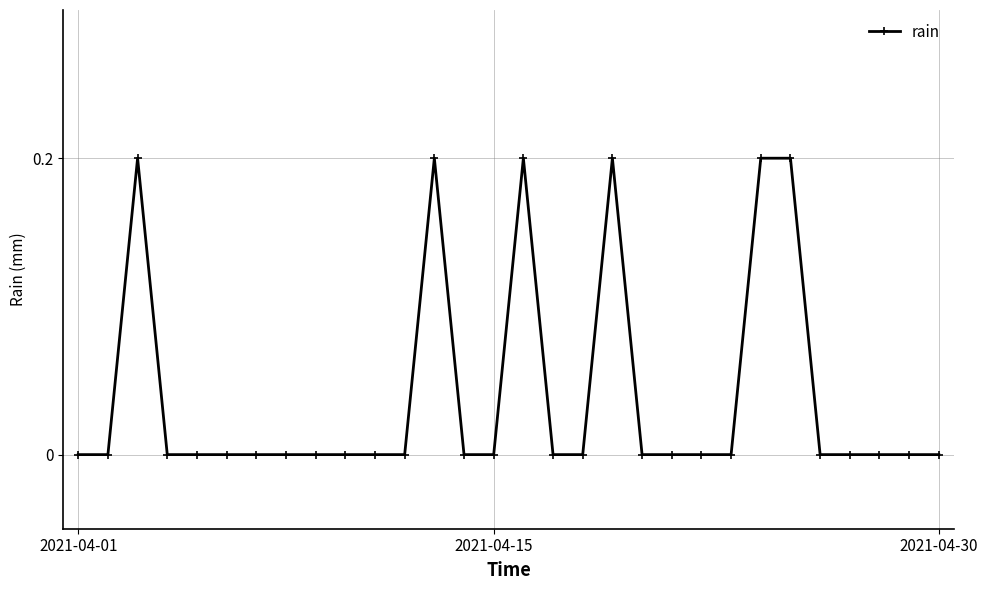

What is the value of the 25th point from the left?

0.2